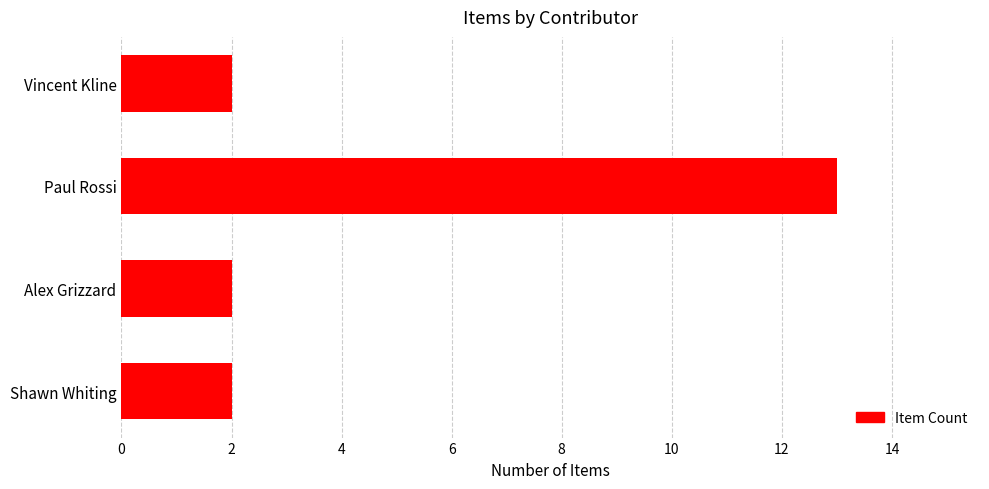

What is the greatest value displayed?

13